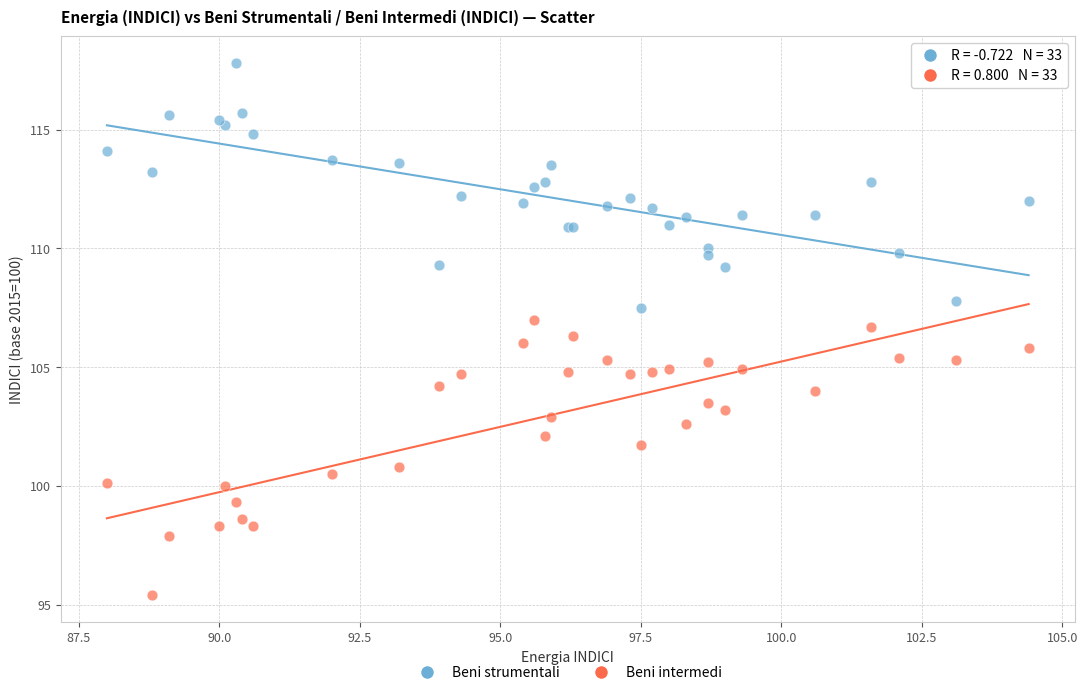

What are all the series names shown in the legend?

Beni strumentali, Beni intermedi